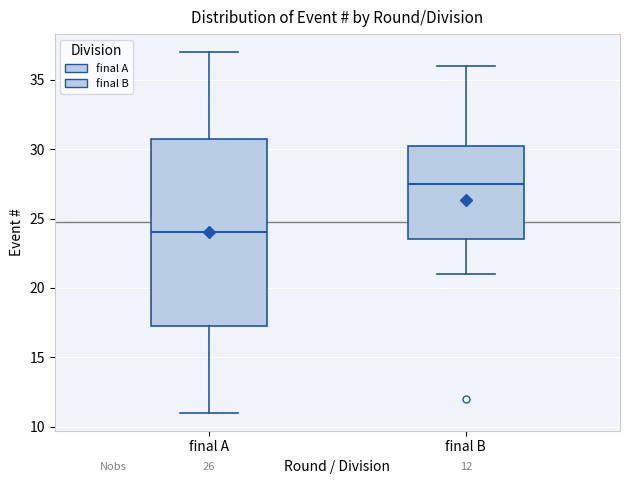

Comparing the boxes themselves (not the whiskers), which one is the tallest?

final A